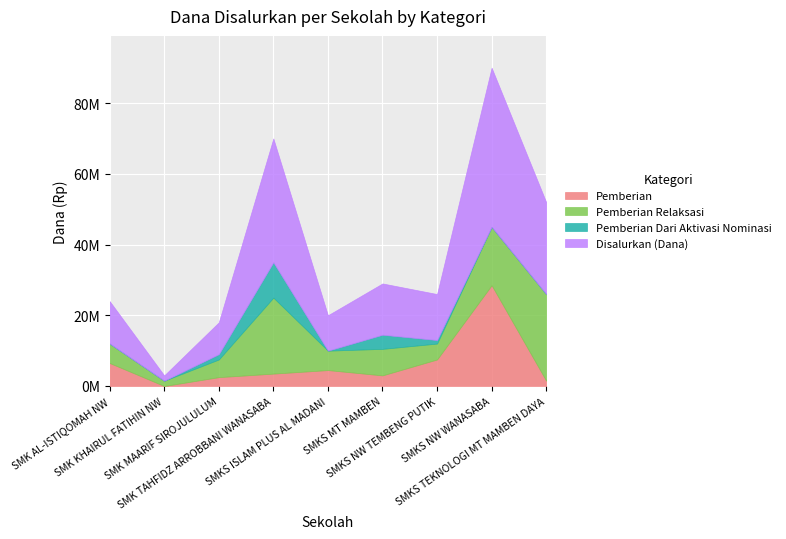

What are all the series names shown in the legend?

Pemberian, Pemberian Relaksasi, Pemberian Dari Aktivasi Nominasi, Disalurkan (Dana)